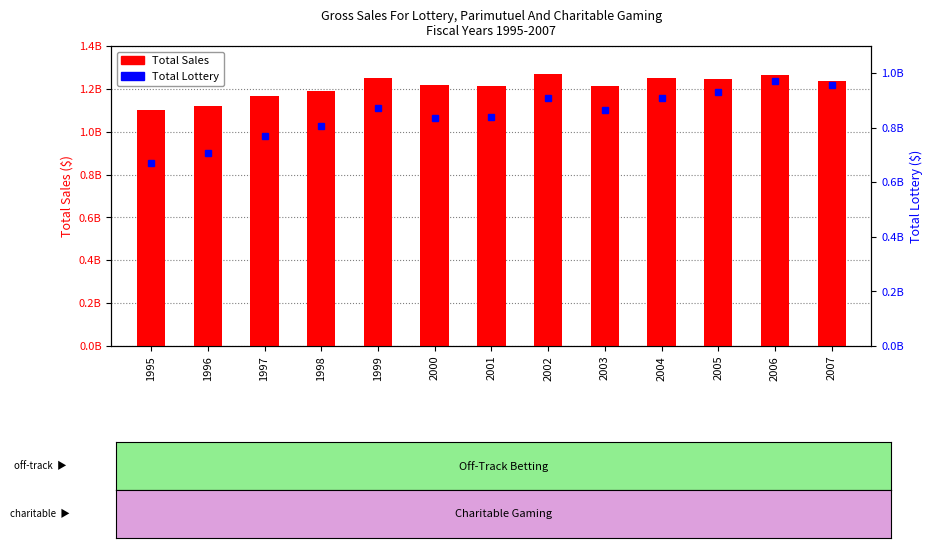

Where is Total Sales nearest to the value 1184085622?

1998